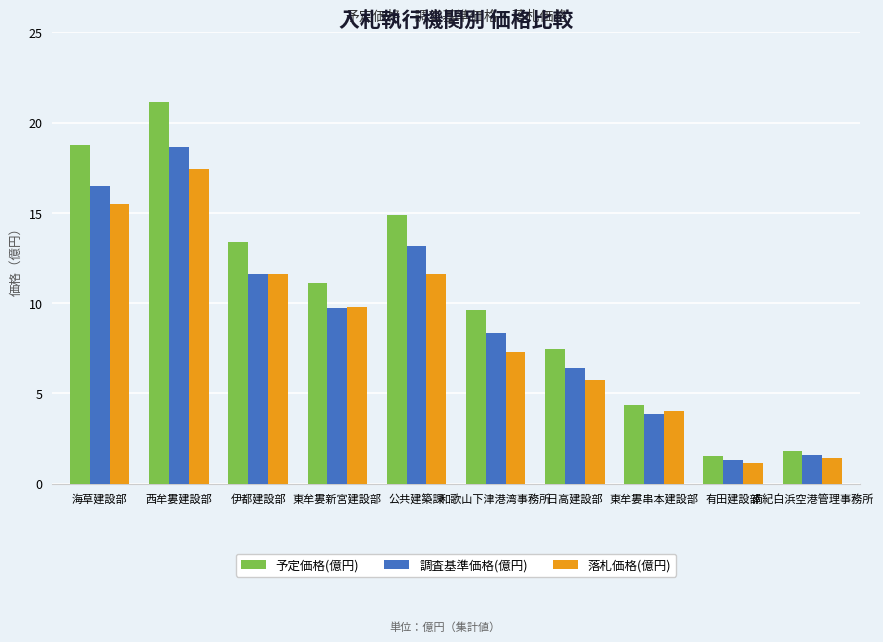

Which series has the widest spread of values?

予定価格(億円)